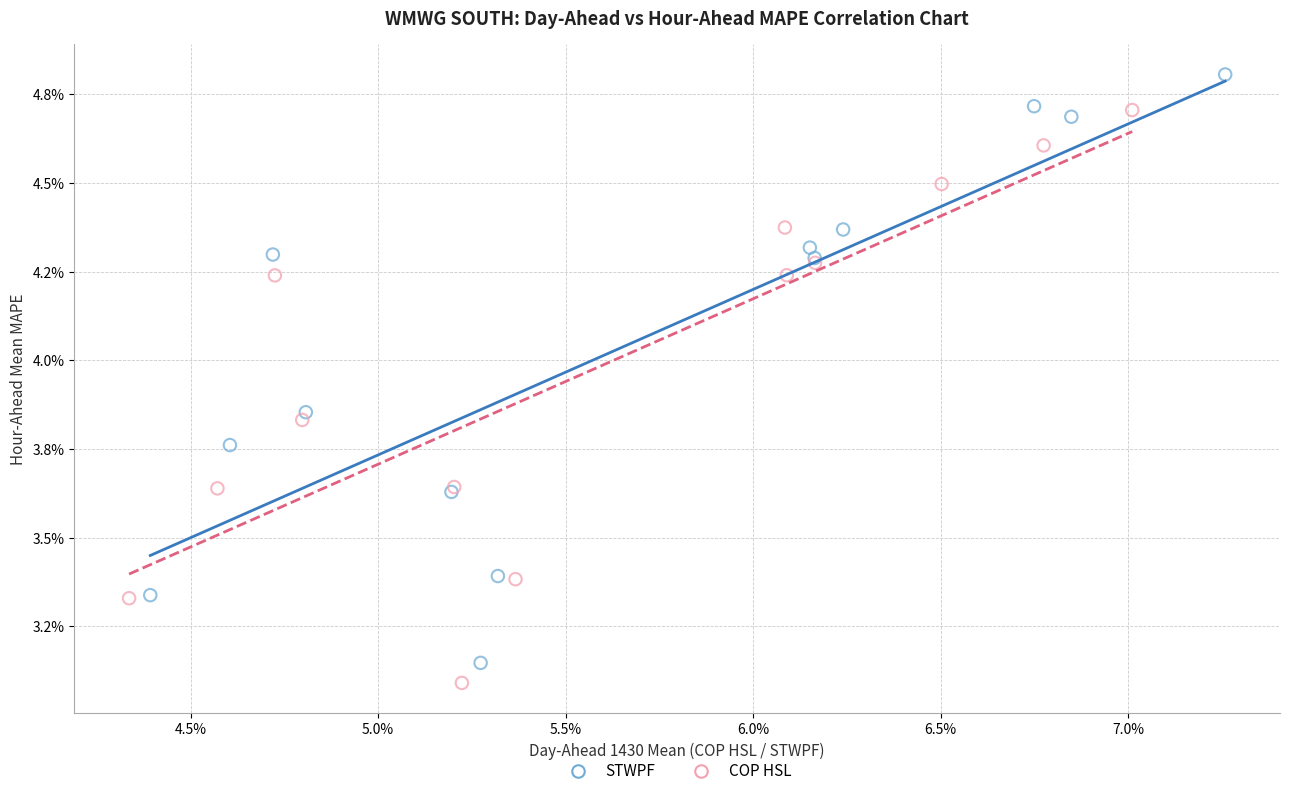

What are all the series names shown in the legend?

STWPF, COP HSL